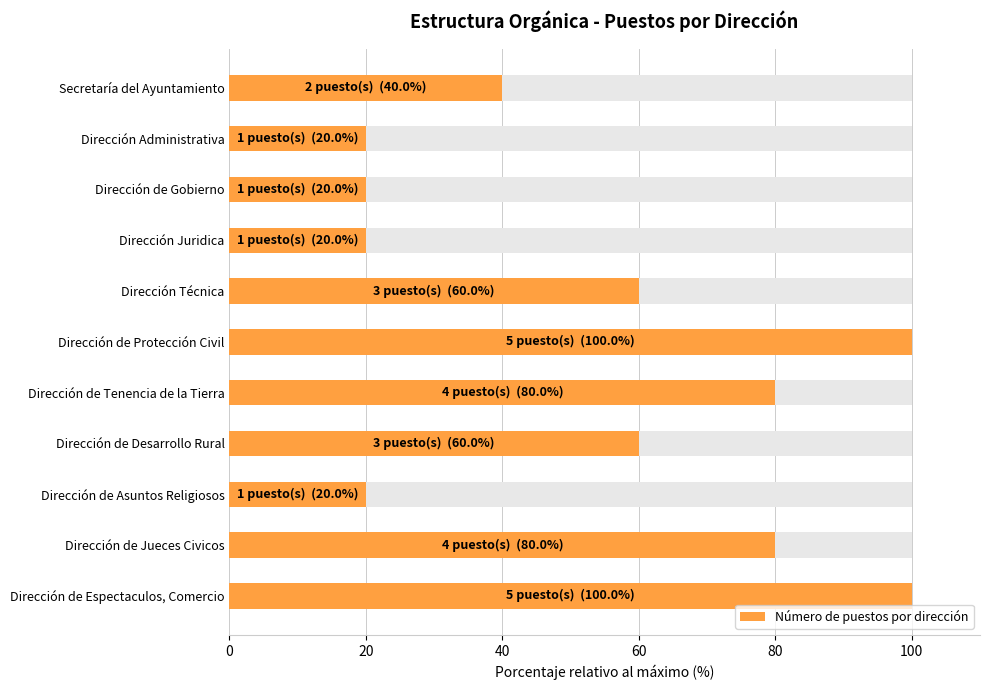

What is the greatest value displayed?

100